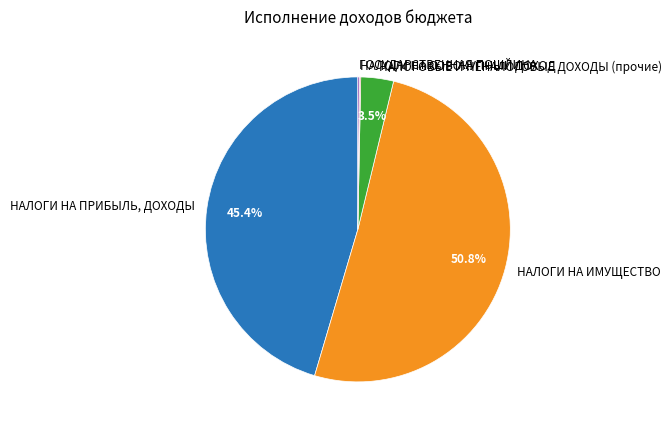

Which category has the biggest portion of the pie?

НАЛОГИ НА ИМУЩЕСТВО